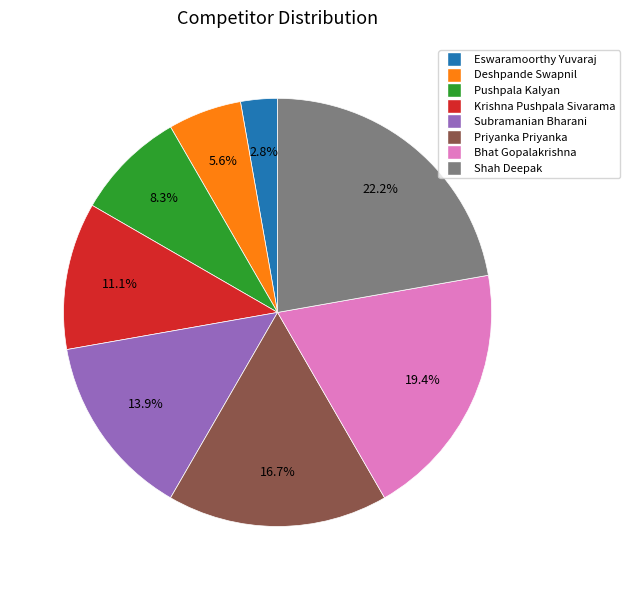

To the nearest percent, what is the combined percentage of Shah Deepak and Subramanian Bharani?

36%